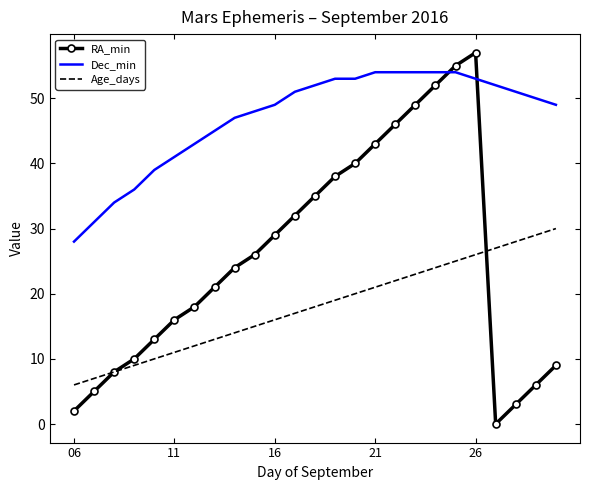

List the series in order of their overall mean, highest first.

Dec_min, RA_min, Age_days